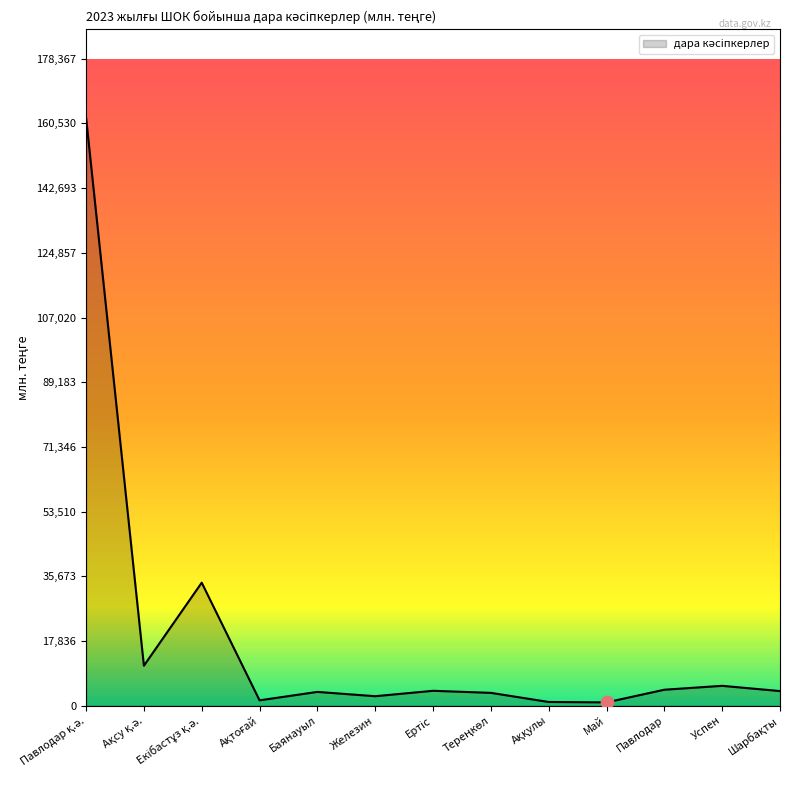

Approximately how many times larger is the value at Успен compared to Баянауыл?

1.4